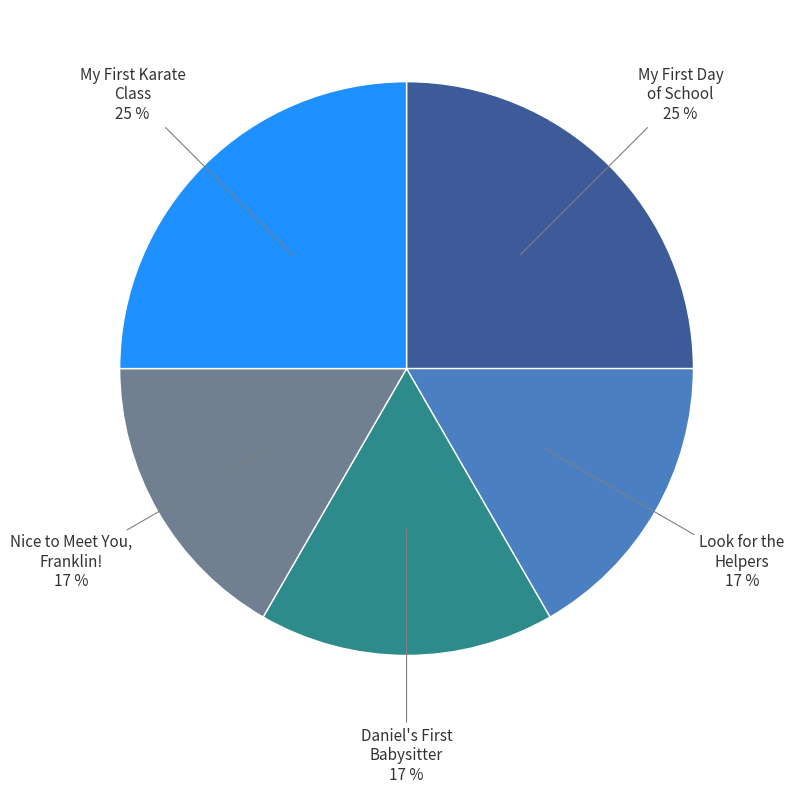

Is there a majority slice in this chart?

No